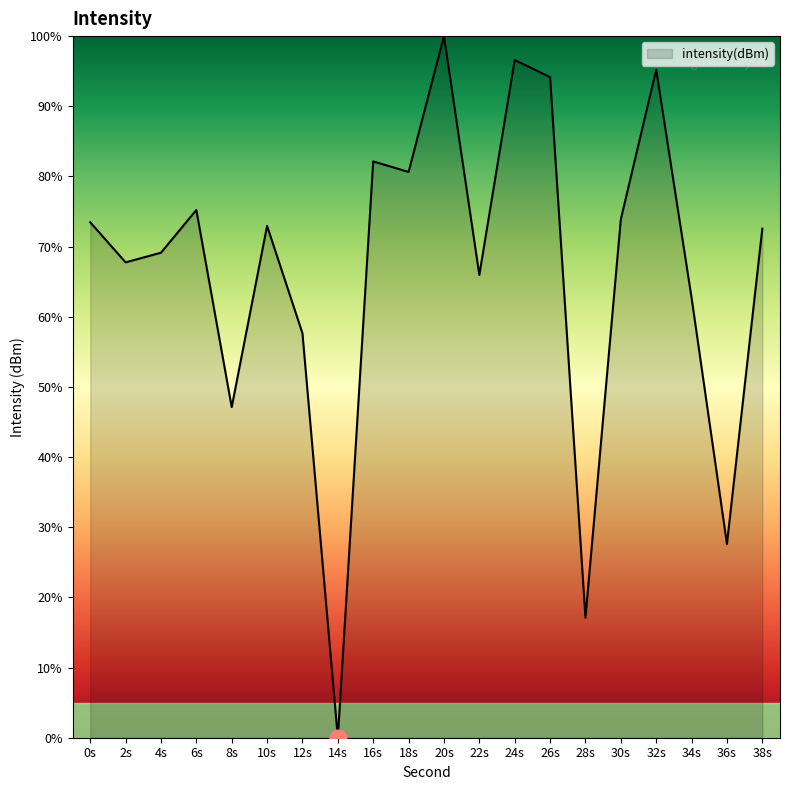

What value does the data have at 12s?

57.6